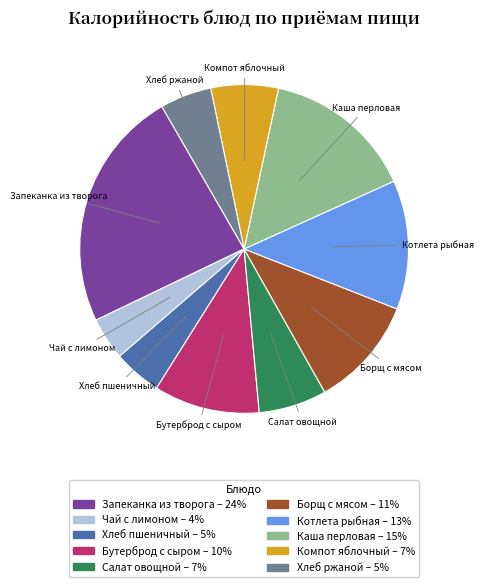

Is there a majority slice in this chart?

No